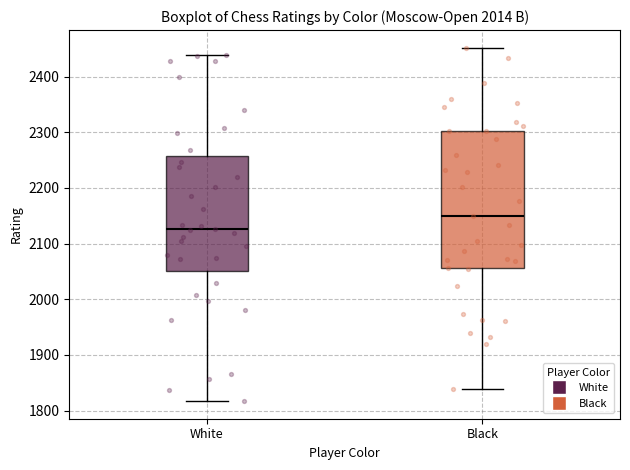

Reading left to right, read every box against the y-axis: the position of its median line, the range the box covers, and the ends of its whiskers. The values are not printed on the chart, so give them approximately, as read against the axis.

White: median 2130, box 2050 to 2260, whiskers 1820 to 2440
Black: median 2150, box 2060 to 2300, whiskers 1840 to 2450